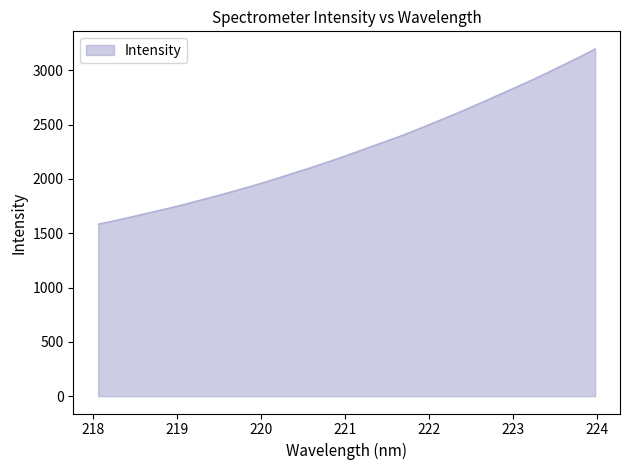

What is the average value?

2279.2